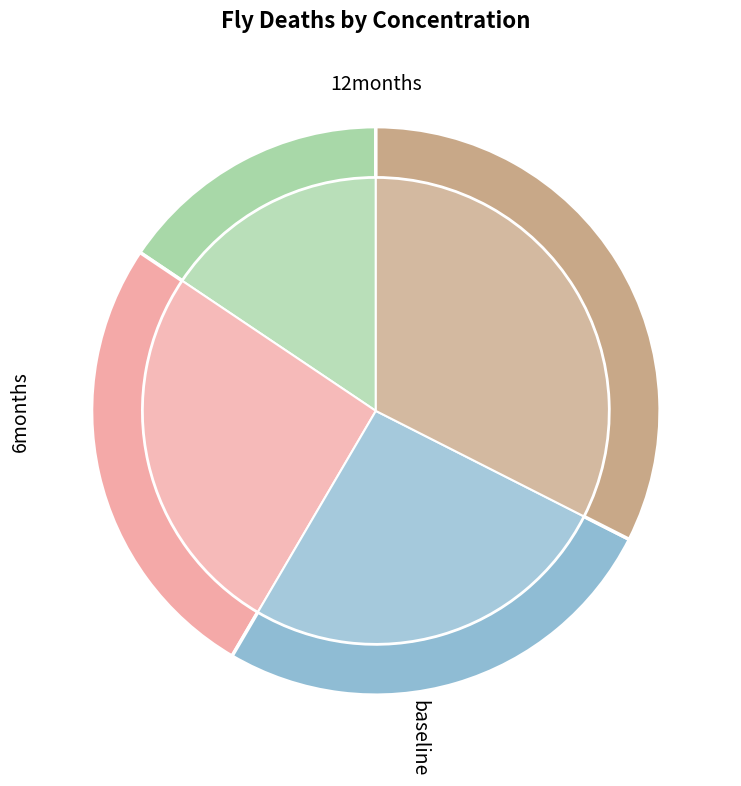

Is there any slice that represents more than half of the pie?

No